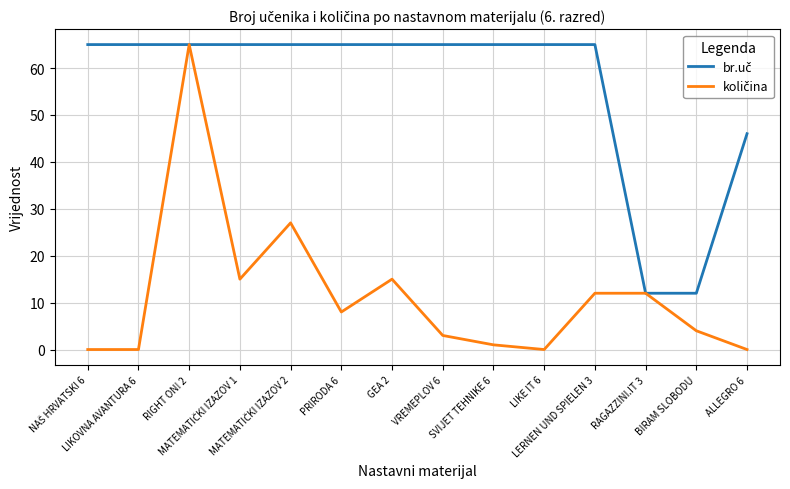

What is the maximum value shown in the chart?

65